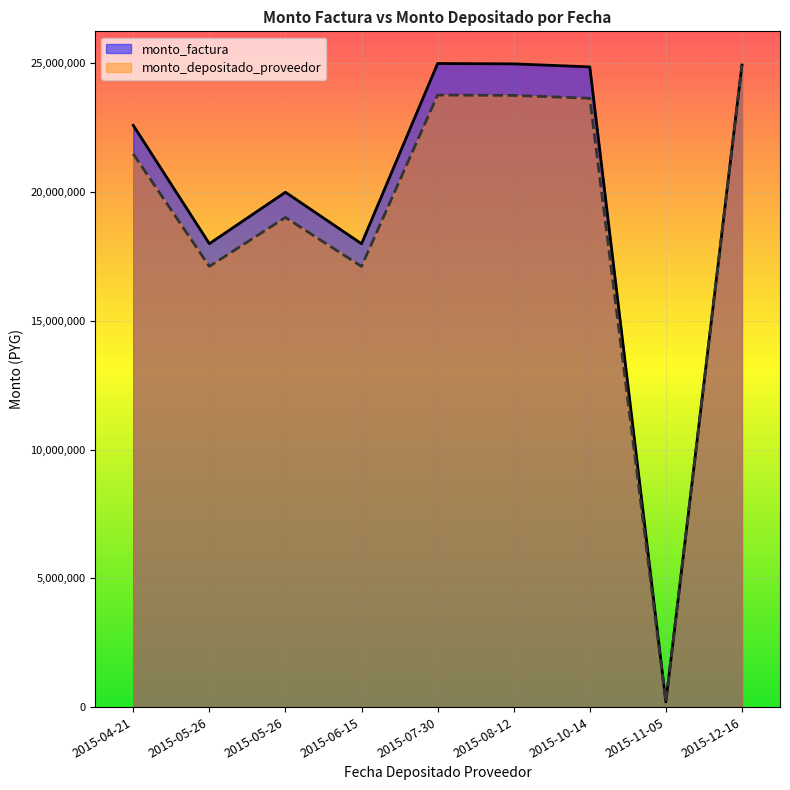

Reading left to right, what are all the values shown in this chart?

monto_factura: 2015-04-21=22596200	2015-05-26=17999700	2015-05-26=19998500	2015-06-15=17997500	2015-07-30=24997600	2015-08-12=24984000	2015-10-14=24866500	2015-11-05=200000	2015-12-16=24936500
monto_depositado_proveedor: 2015-04-21=21488575	2015-05-26=17117388	2015-05-26=19018210	2015-06-15=17115295	2015-07-30=23772263	2015-08-12=23759329	2015-10-14=23647590	2015-11-05=199273	2015-12-16=24936500